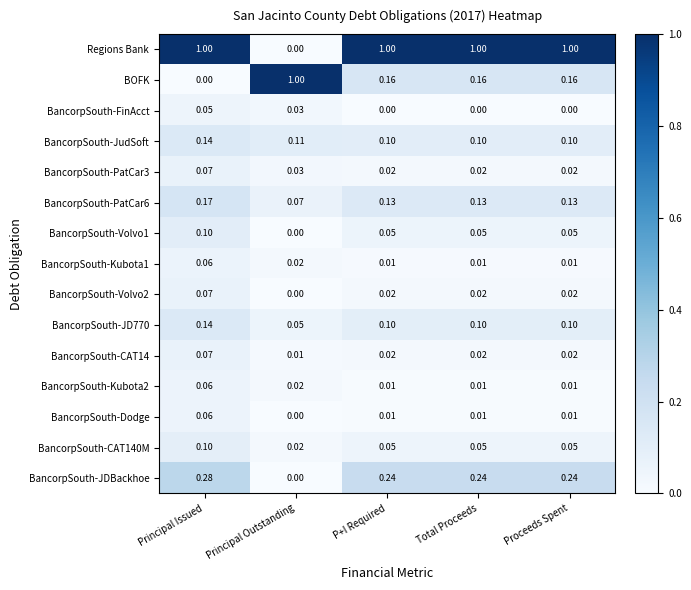

At which category is the sum across all series the highest?

Principal Issued